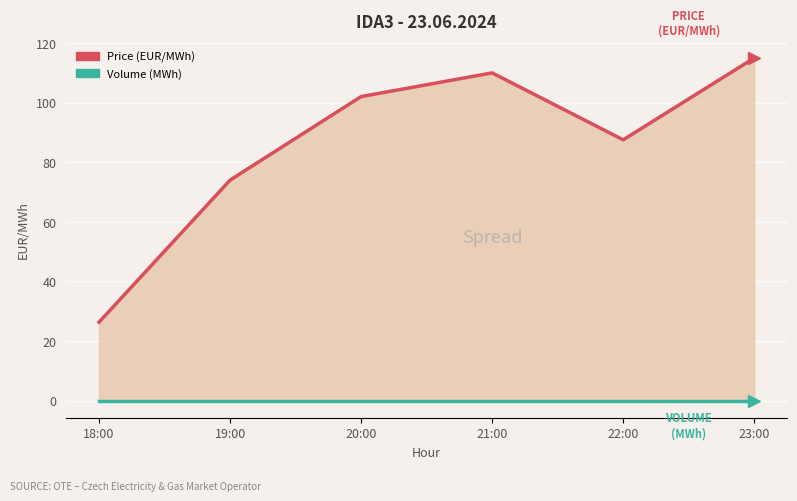

At which label is Price (EUR/MWh) closest to 70?

19:00